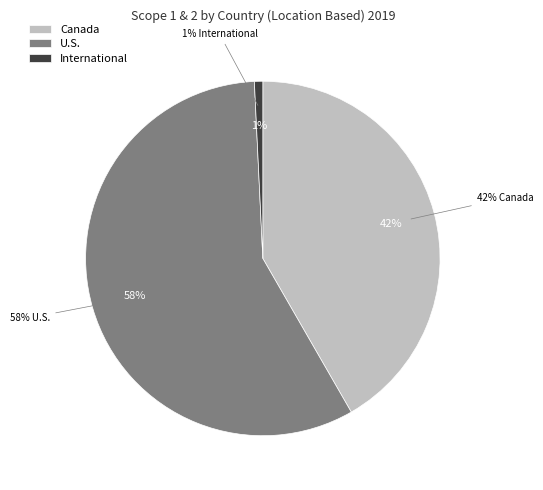

To the nearest percent, what portion does International represent?

1%